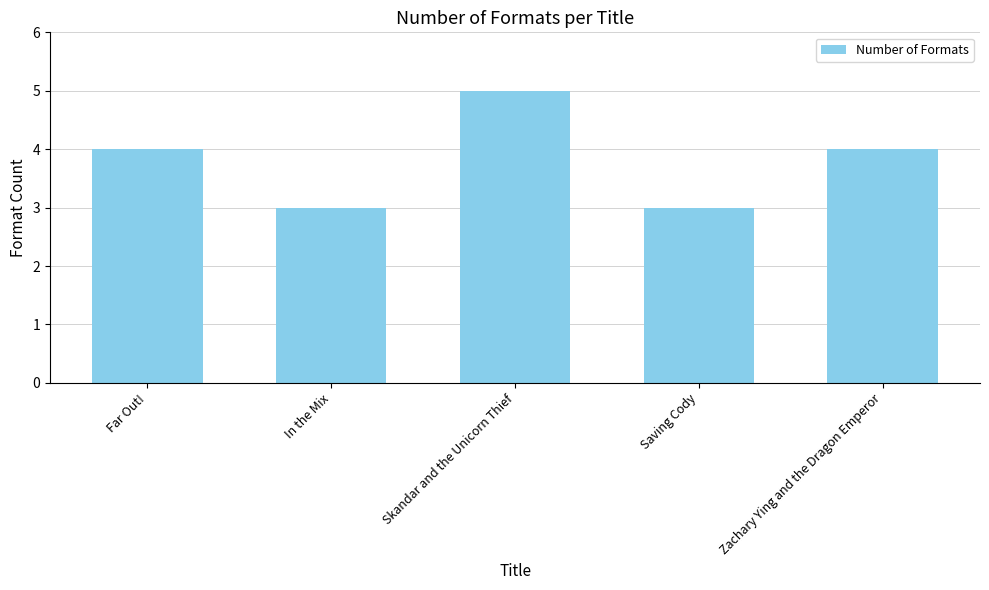

How many data points are less than 4?

2